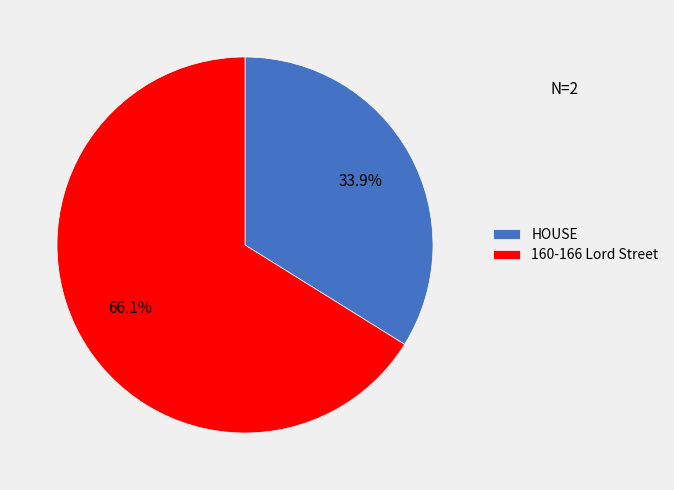

How many slices are in this pie chart?

2